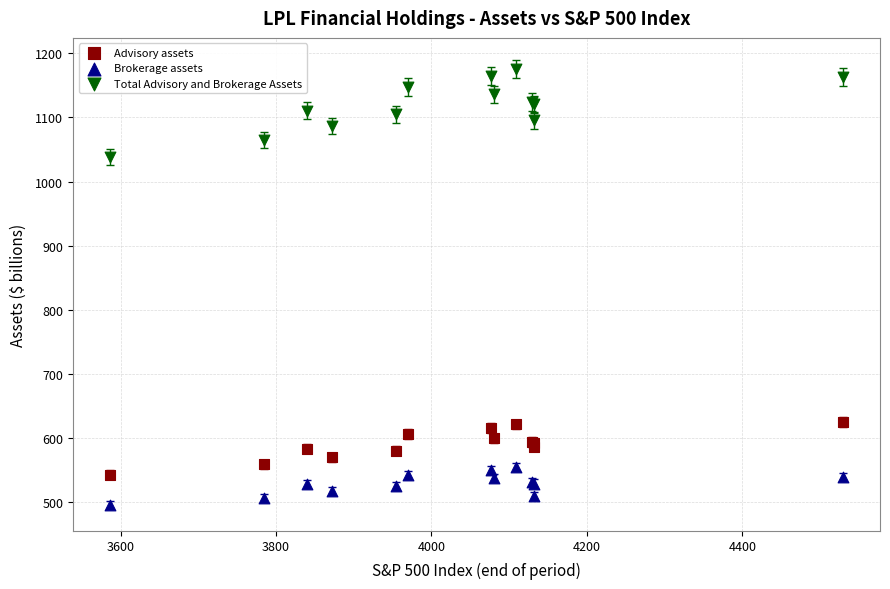

What is the X range (max minus min) for the scatter plot?

944.0